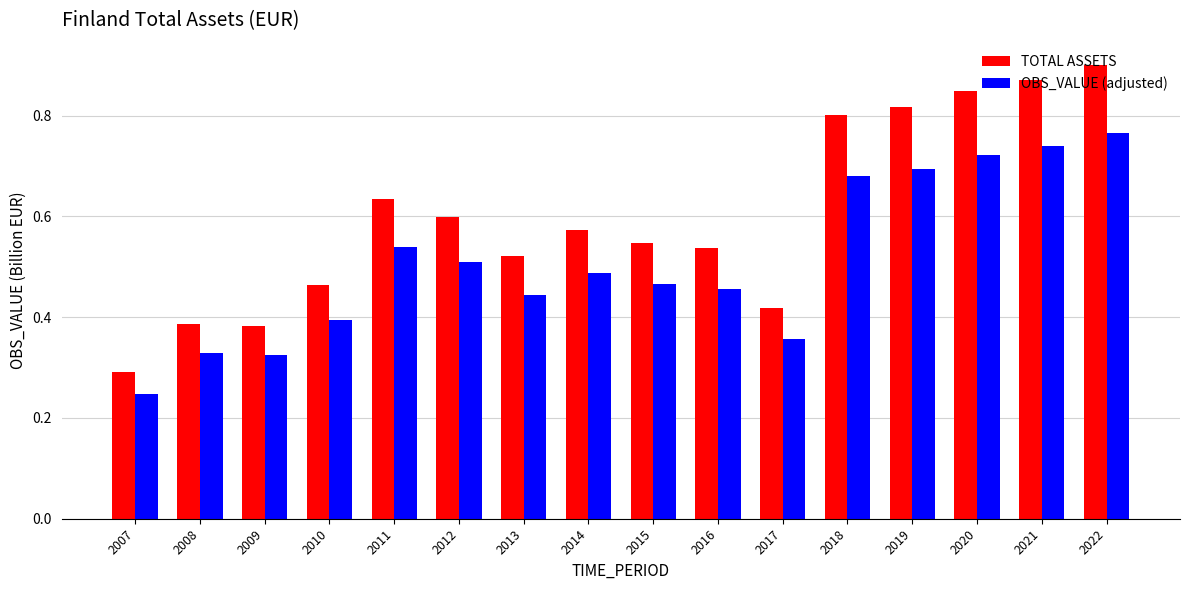

Which series has the largest total across all categories?

TOTAL ASSETS